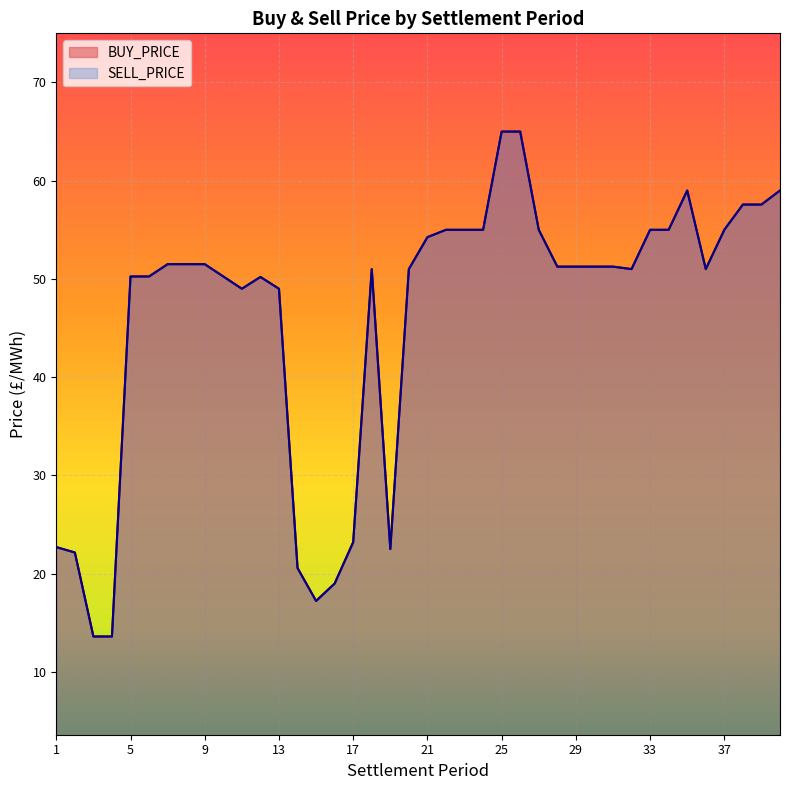

What is the minimum value shown in the chart?

13.6